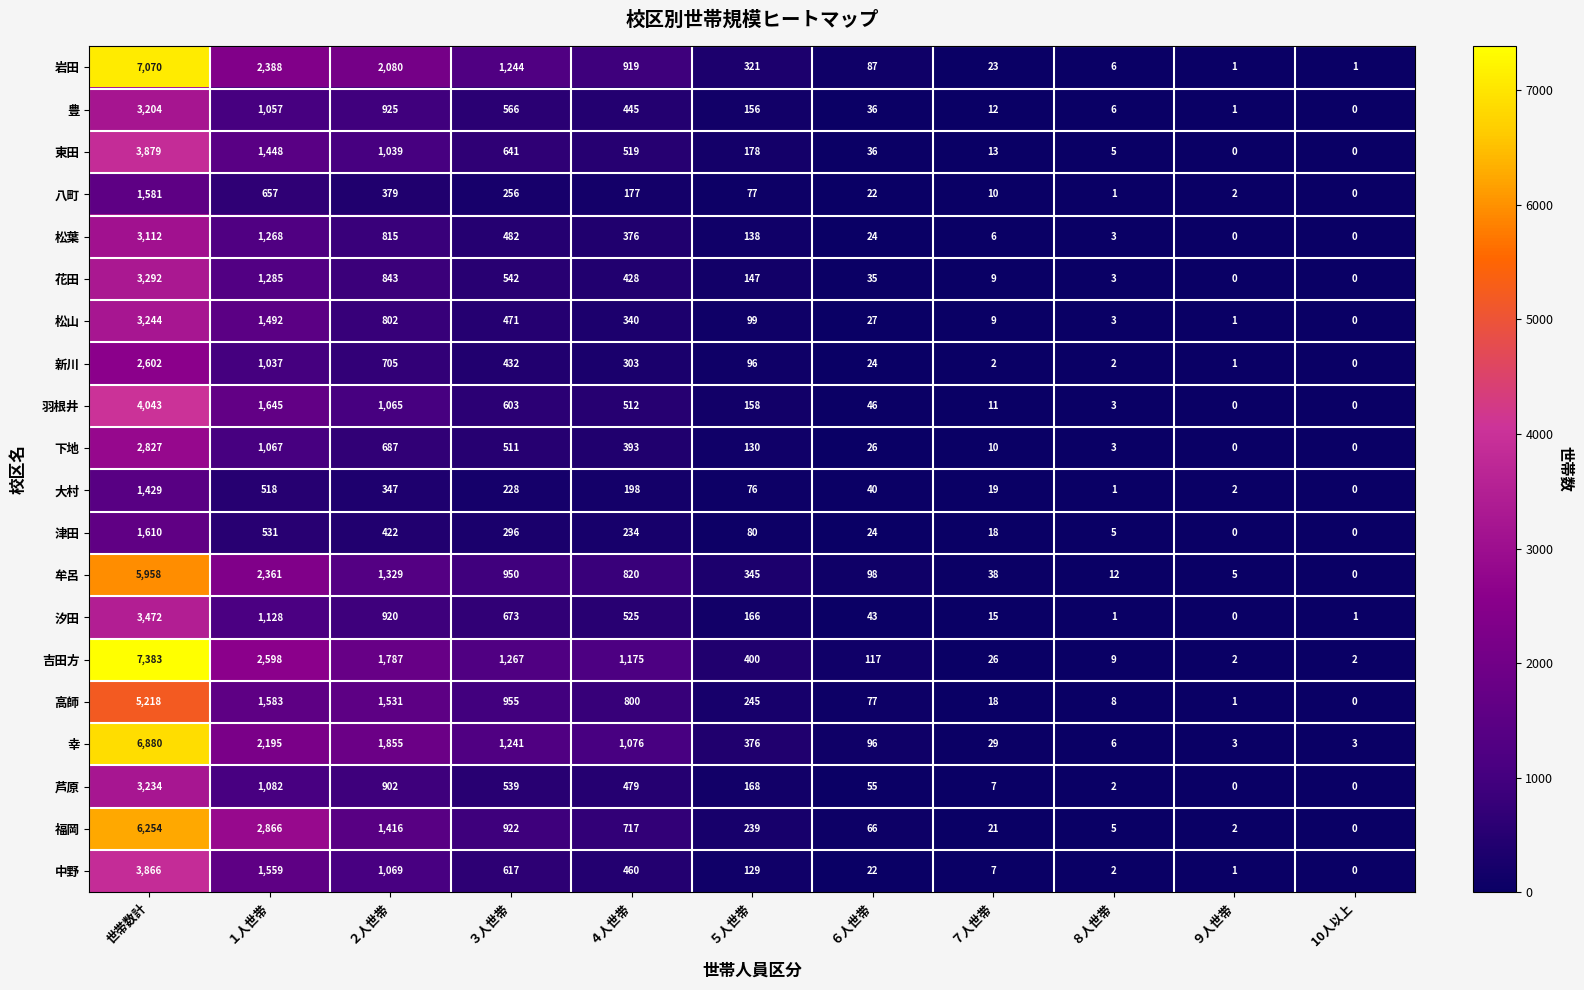

True or false: 幸 has a value of 2787 at ２人世帯.

False